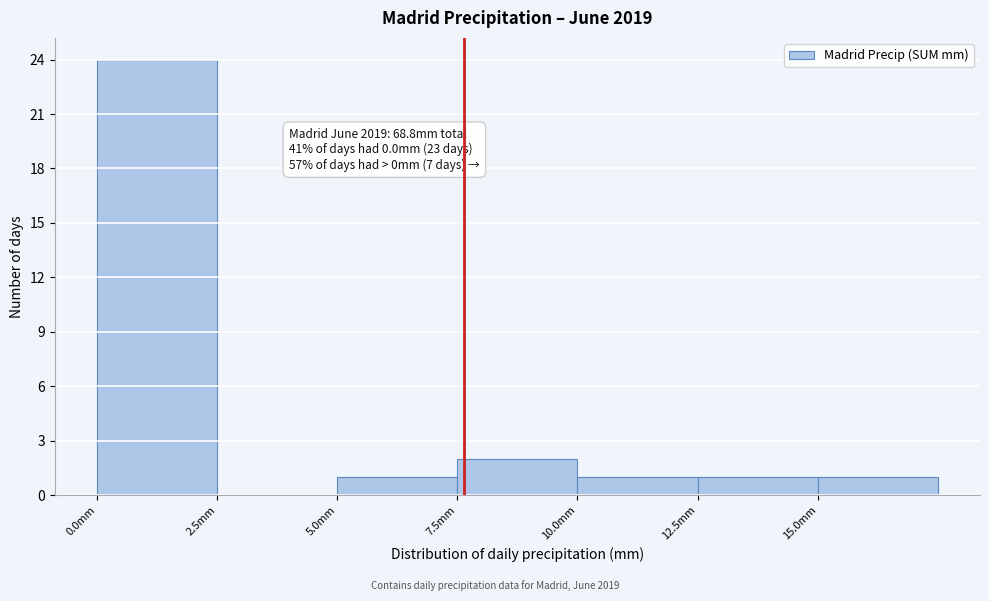

Which range on the x-axis has the tallest bar?

0.0 to 2.5